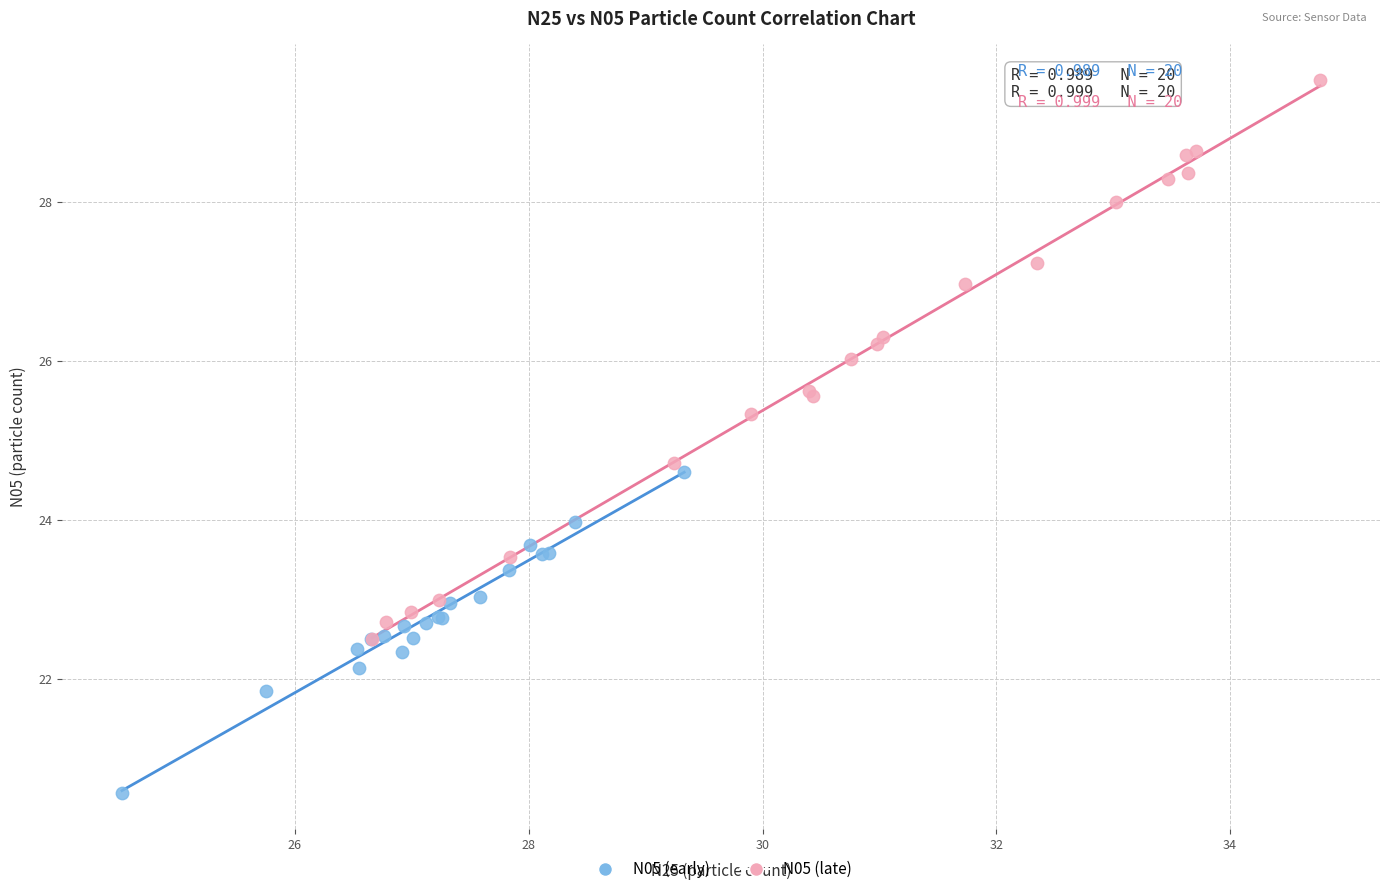

Which series reaches the minimum Y coordinate?

N05 (early)